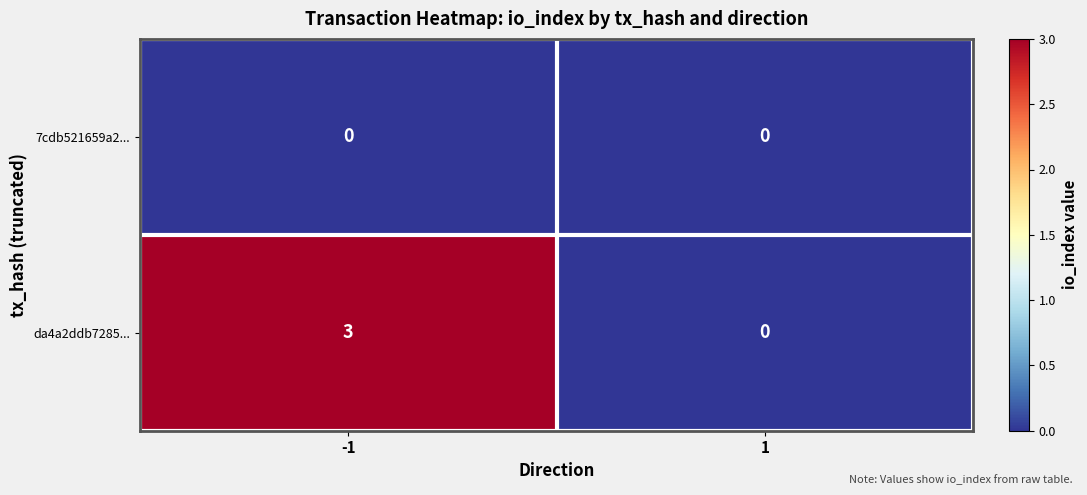

Reading left to right, transcribe all the data shown in this chart.

7cdb521659a2...: 0	0
da4a2ddb7285...: 3	0